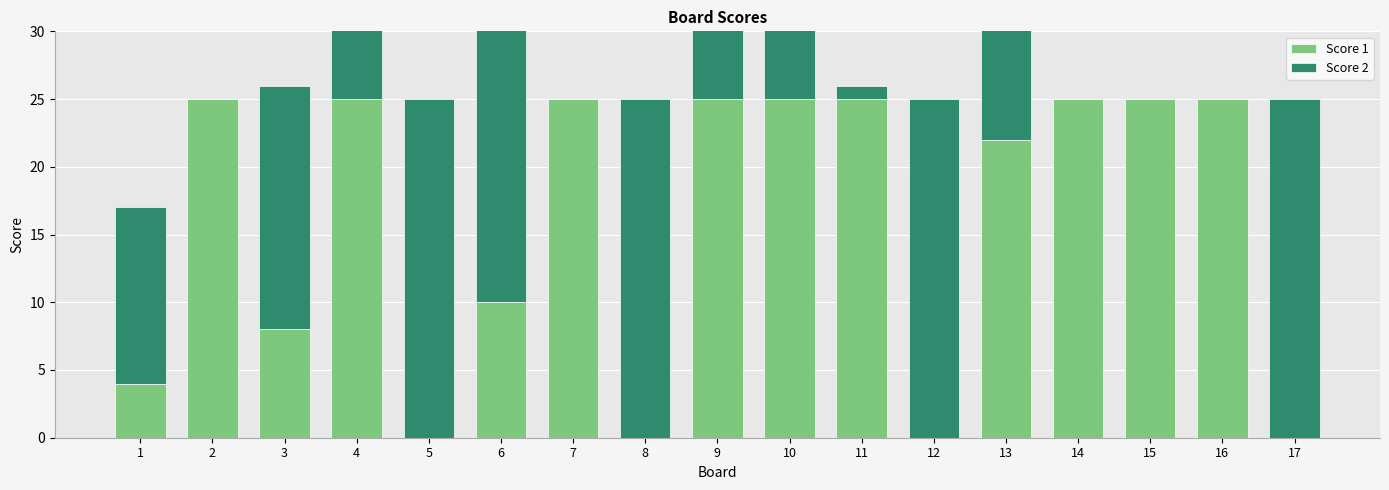

How many values in the Score 2 series are below 10?

8